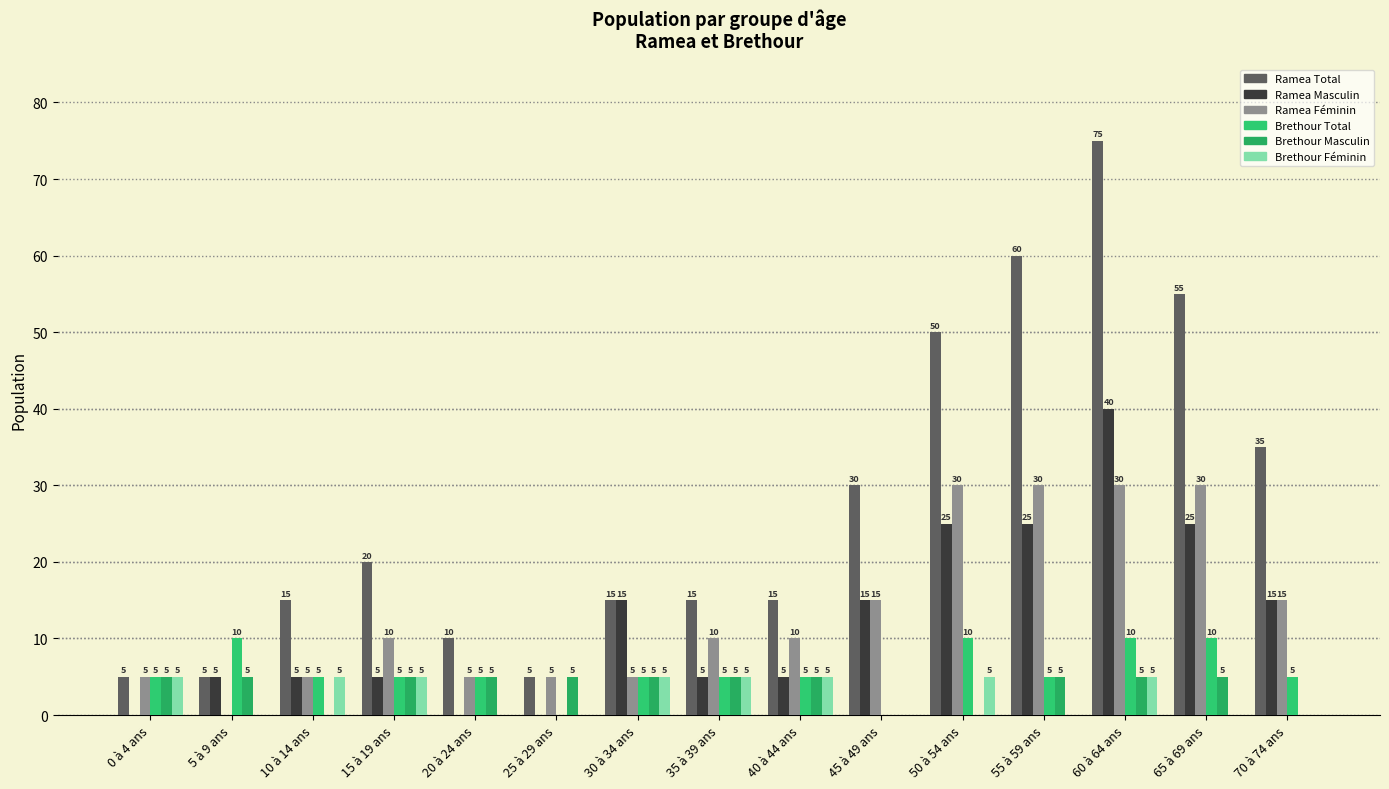

Is it true that Ramea Féminin equals 47 at 65 à 69 ans?

False